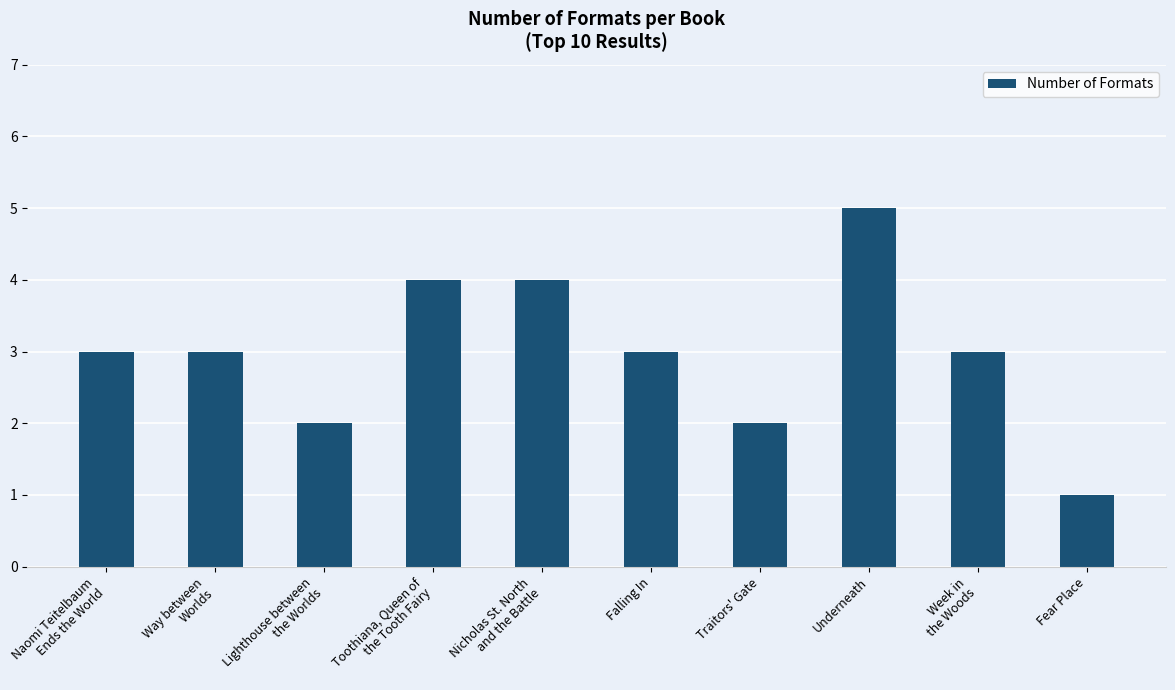

What is the difference between the maximum and minimum values?

4